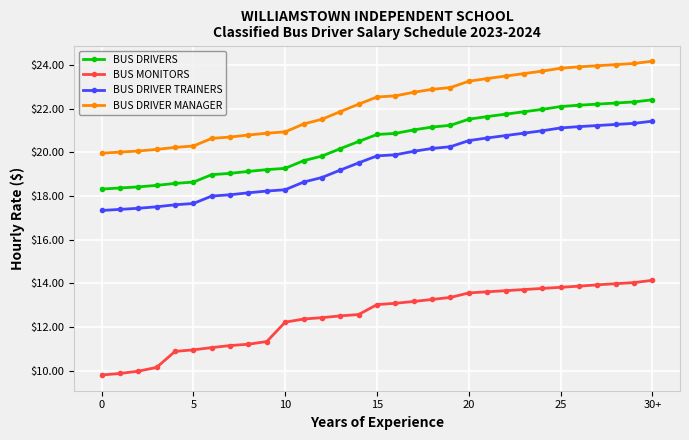

Which series has the largest total across all categories?

BUS DRIVER MANAGER